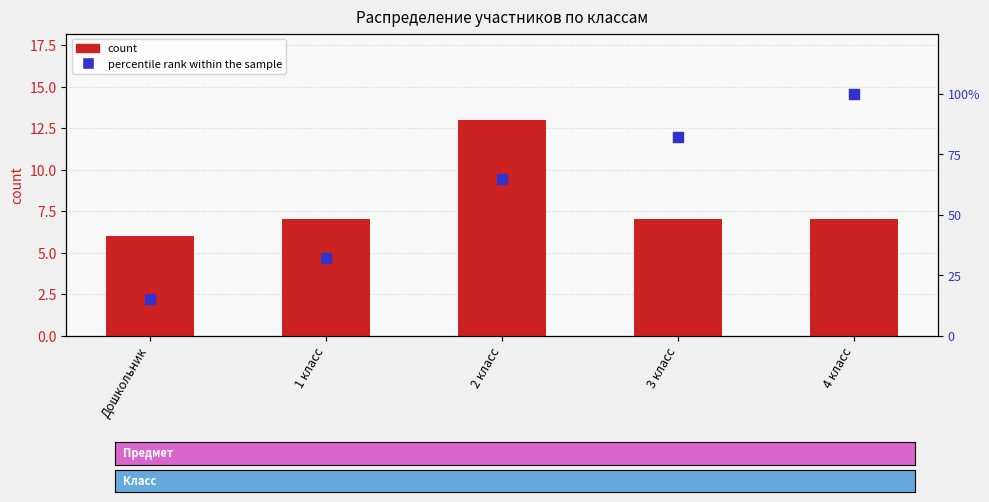

Which series reaches the minimum Y coordinate?

count